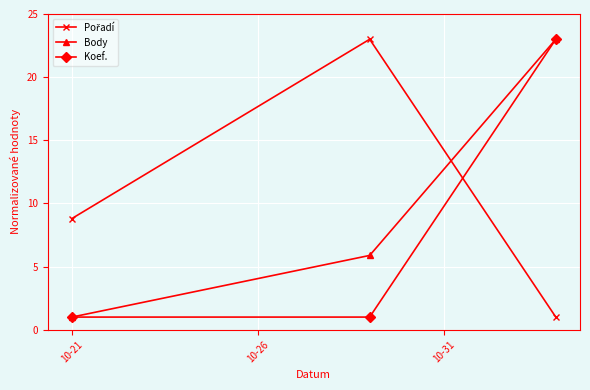

What is the greatest value displayed?

23.0